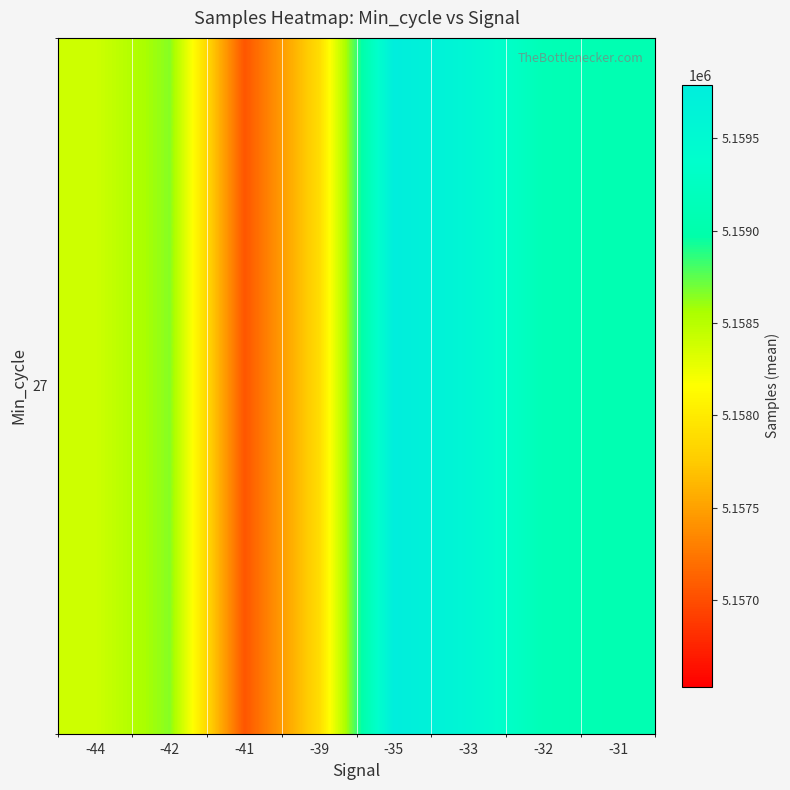

The chart shows a value of 5158648.6 at -42. True or false?

True